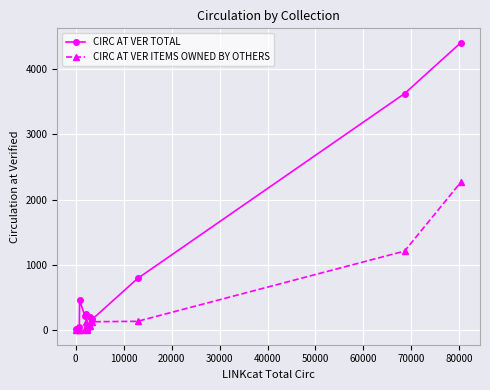

Rank the series by their maximum value, from highest to lowest.

CIRC AT VER TOTAL, CIRC AT VER ITEMS OWNED BY OTHERS